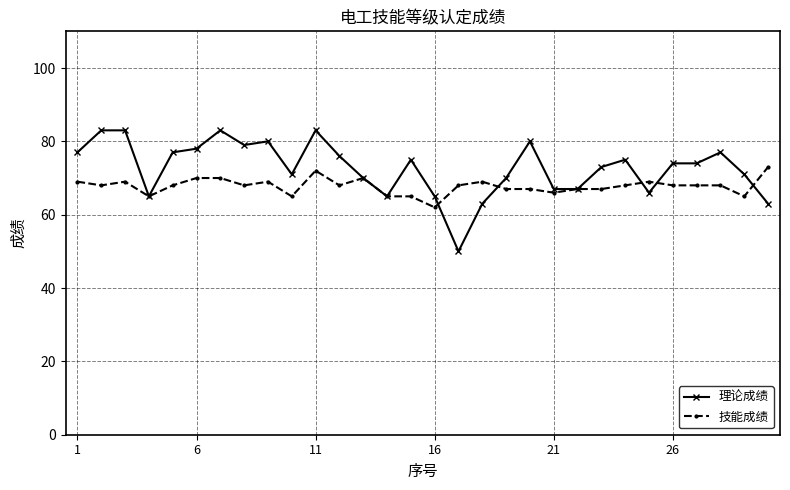

What is the maximum value shown in the chart?

83